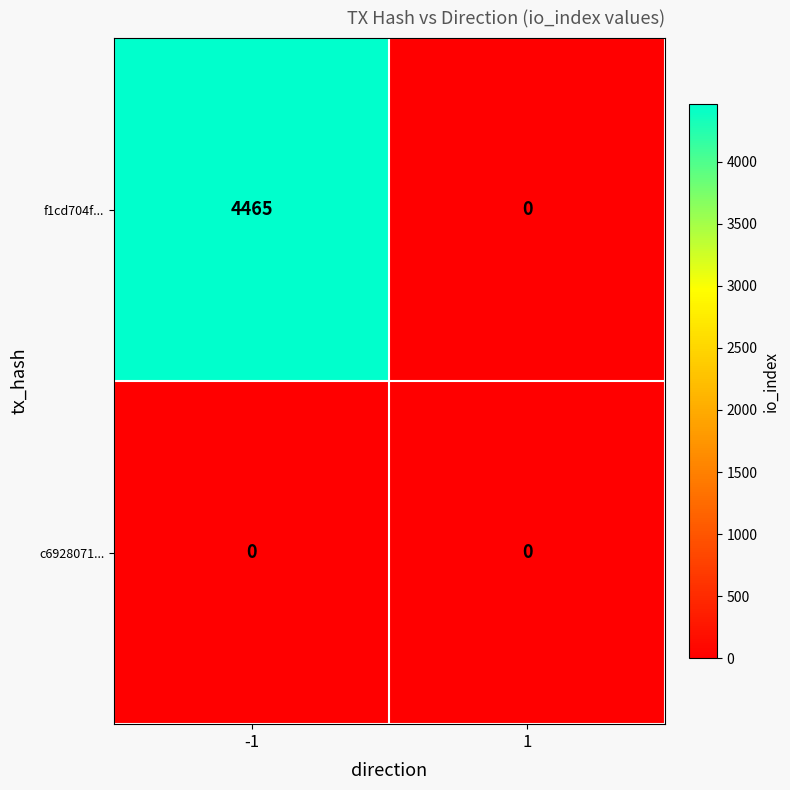

What is the greatest value displayed?

4465